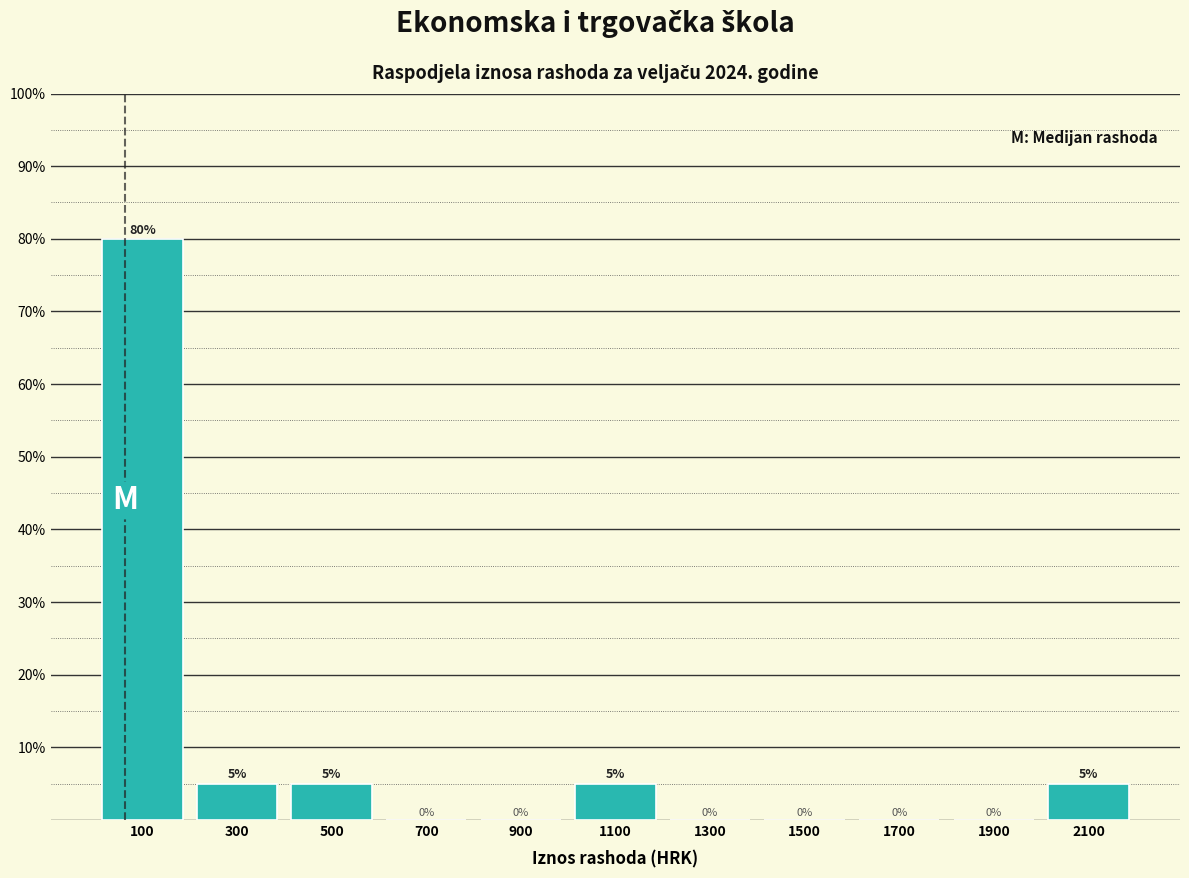

Which range on the x-axis has the tallest bar?

0 to 200